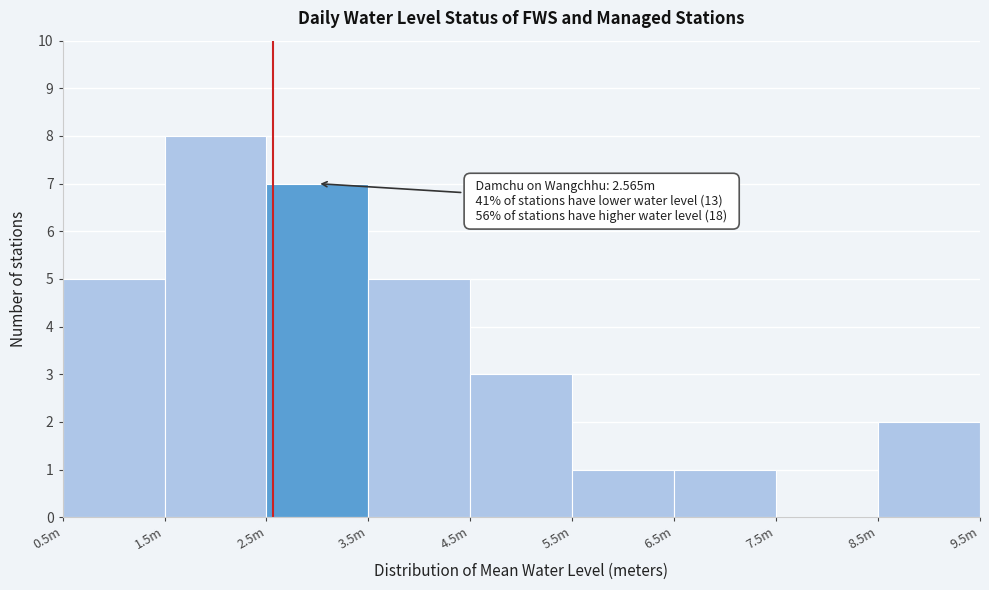

Reading left to right, what are all the values shown in this chart?

0.5m=5	1.5m=8	2.5m=7	3.5m=5	4.5m=3	5.5m=1	6.5m=1	7.5m=0	8.5m=2